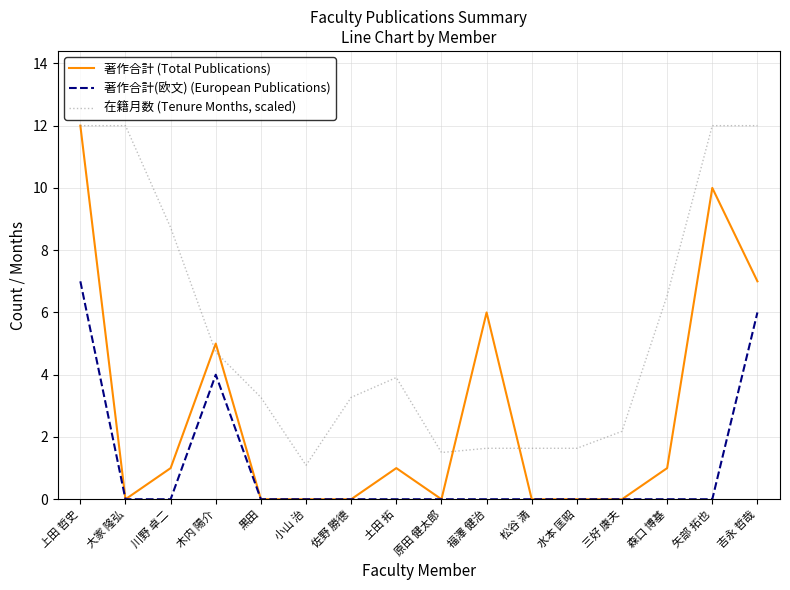

What is the highest value of the 著作合計(欧文) (European Publications) series?

7.0